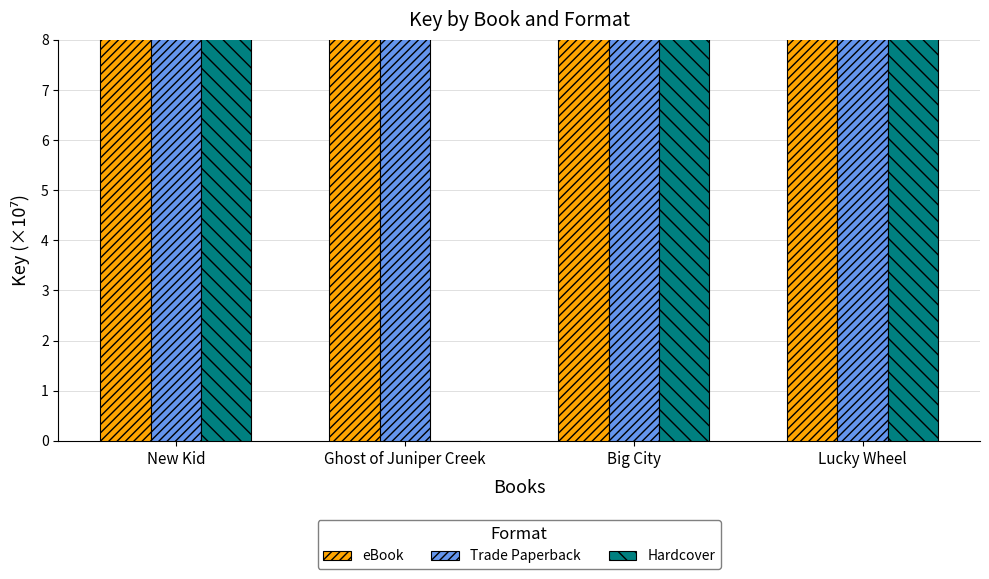

The value of Hardcover at Big City is 24.8. True or false?

False